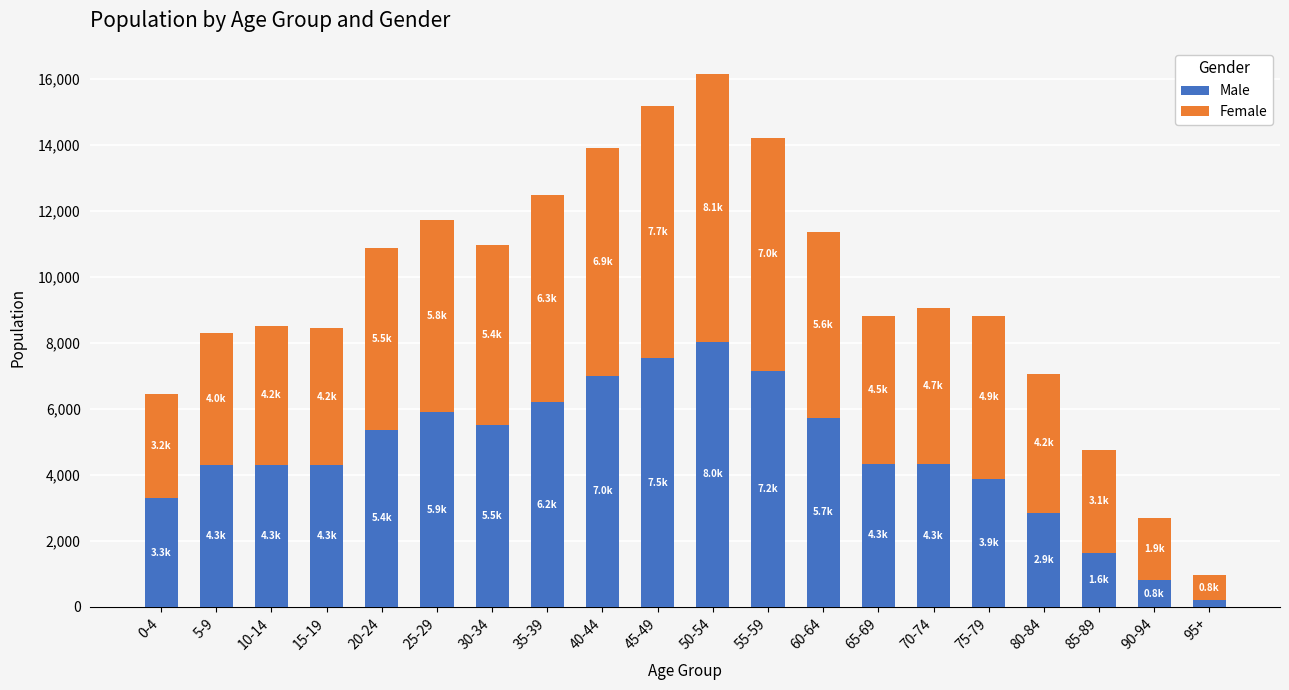

At which category is the sum across all series the highest?

50-54